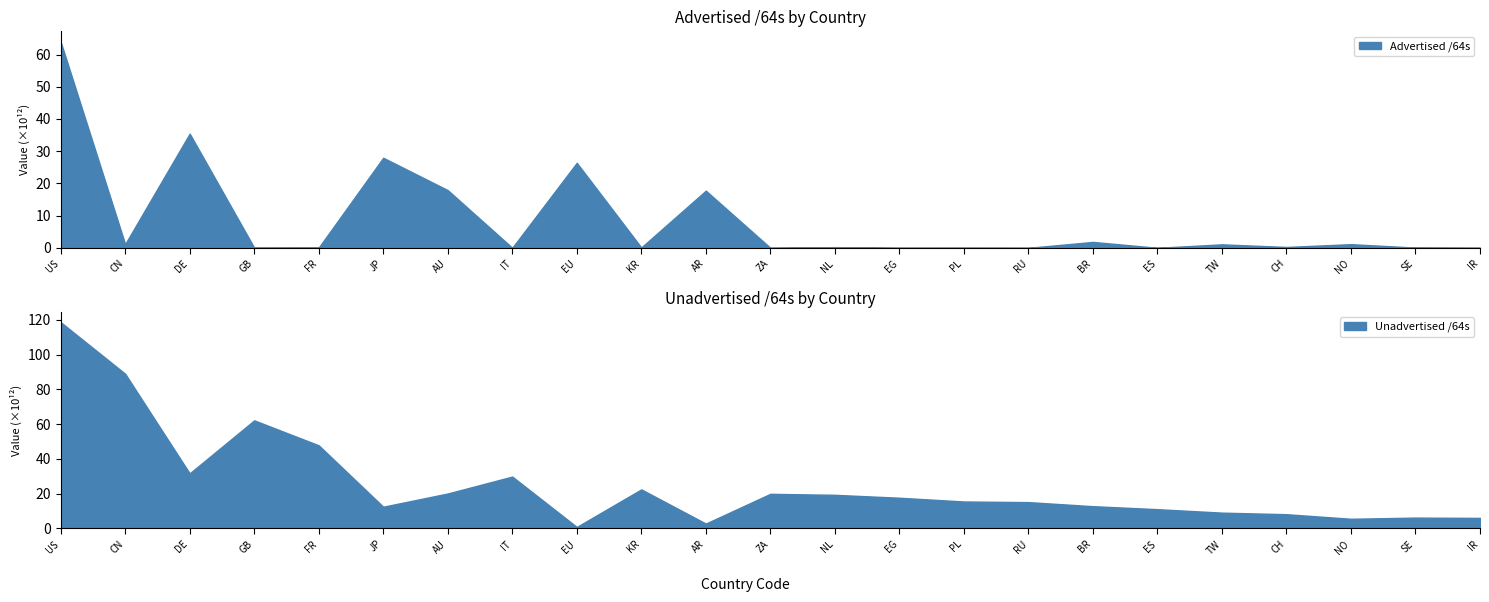

Rank the series by their maximum value, from highest to lowest.

Unadvertised /64s, Advertised /64s